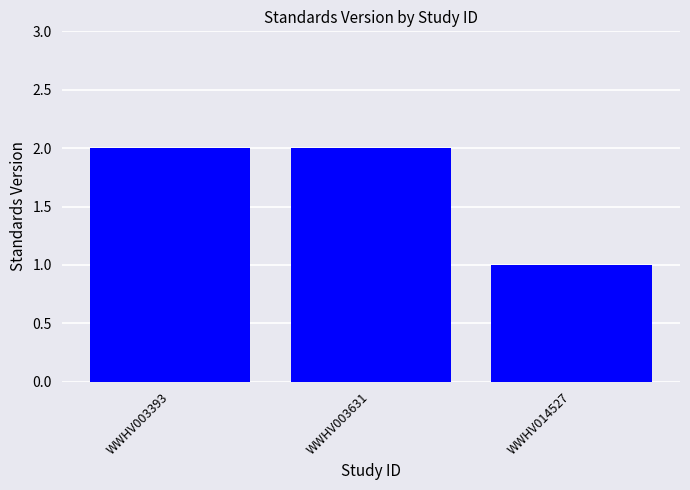

How many values are below 2?

1